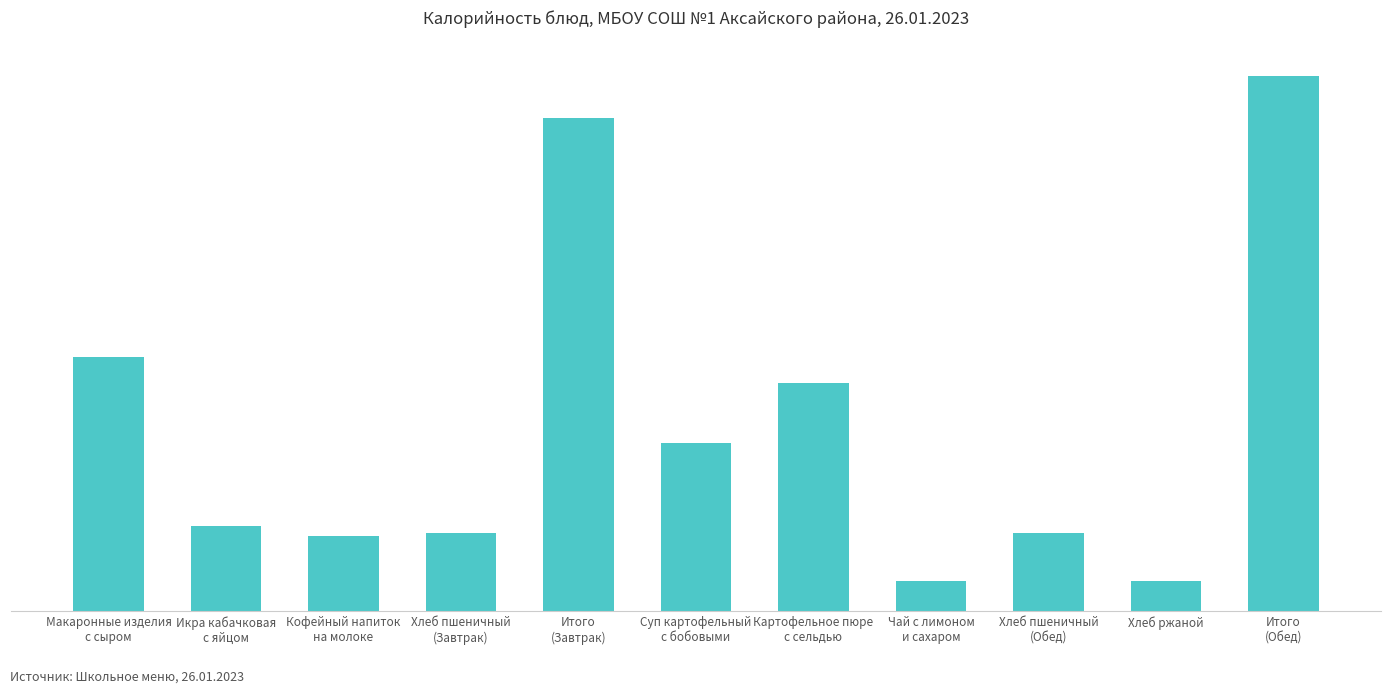

Where is the data nearest to the value 354?

Макаронные изделия
с сыром